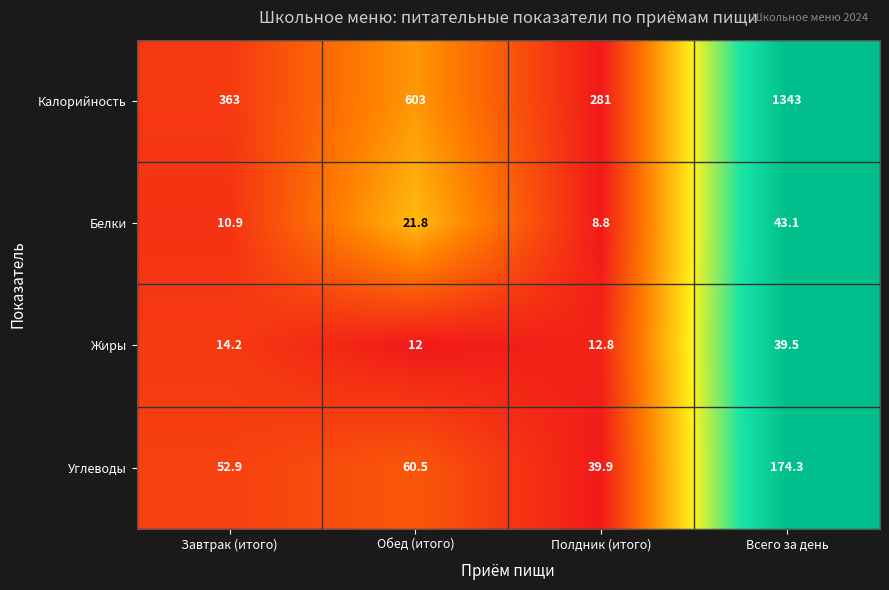

What is the sum of the Белки values at Завтрак (итого) and Всего за день?

54.0